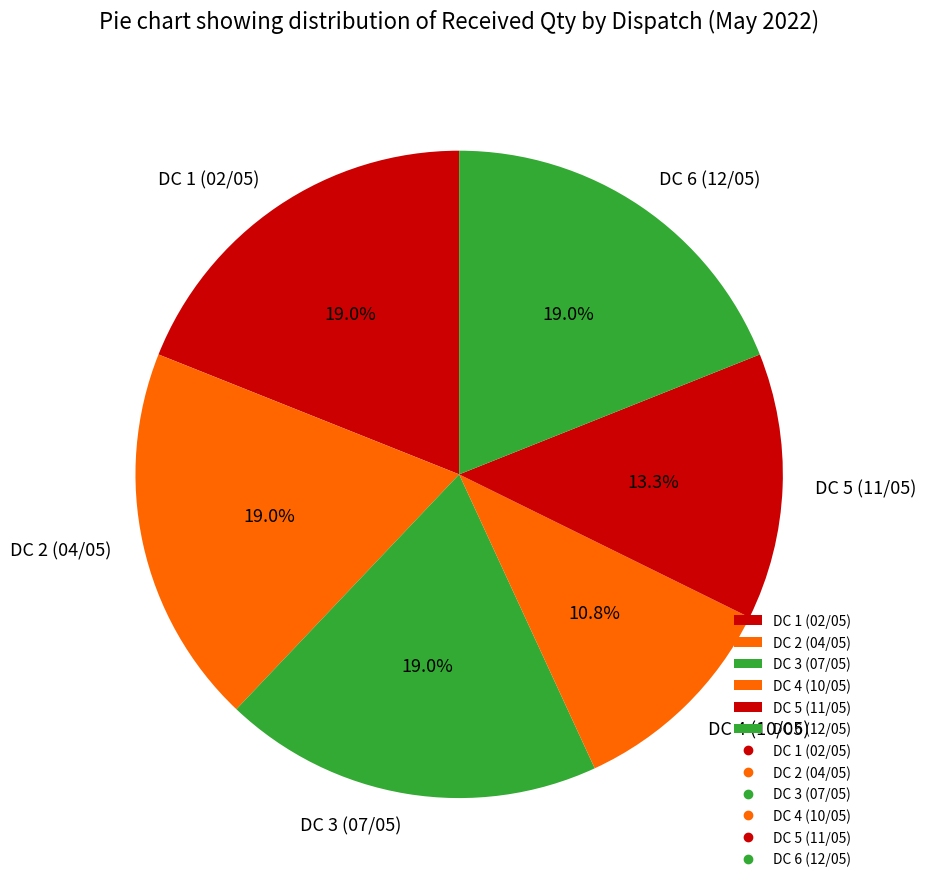

To the nearest percent, what is the difference between the DC 4 (10/05) and DC 2 (04/05) slice percentages?

8%